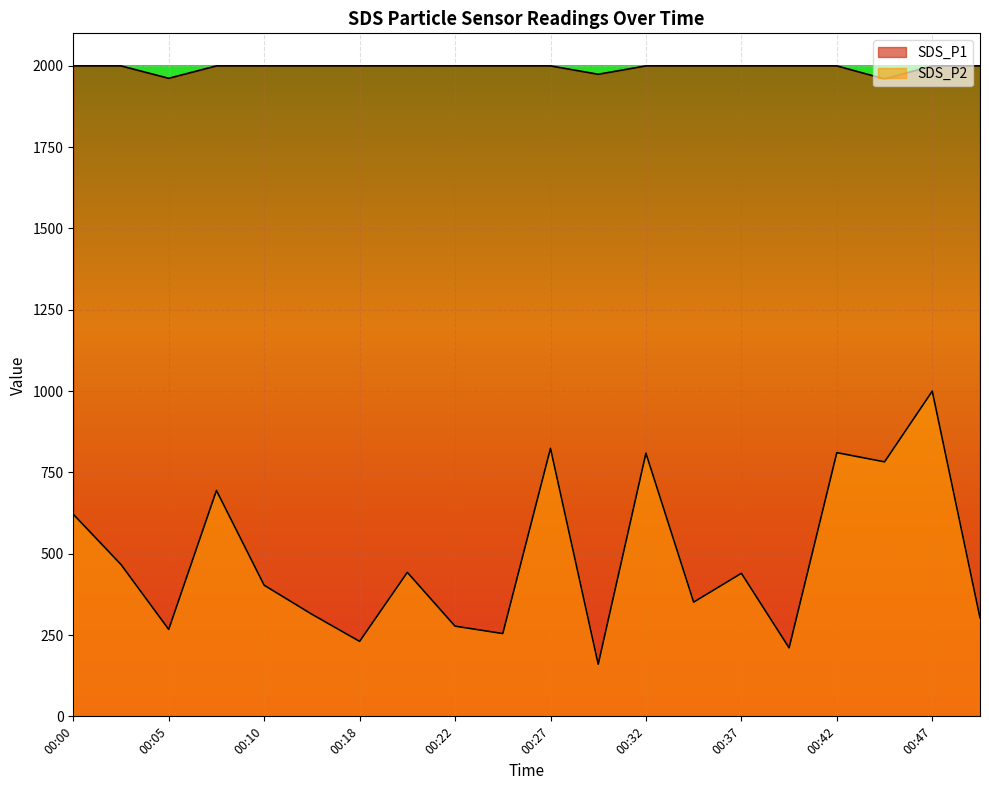

Which category has the highest value across all series?

00:00